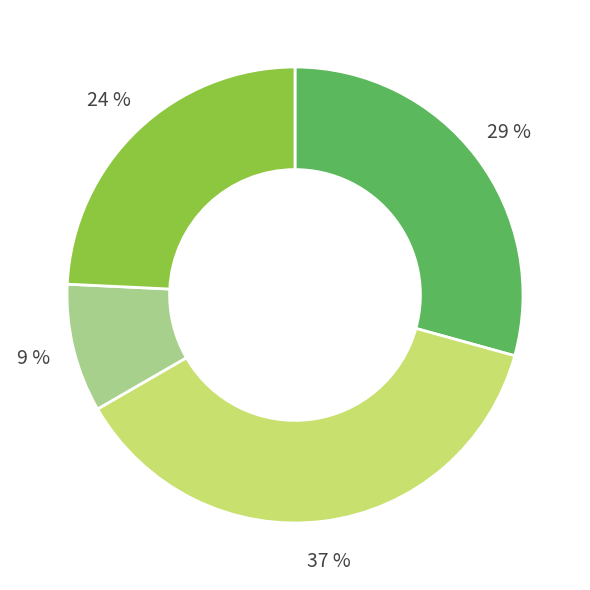

Does any single category account for the majority?

No